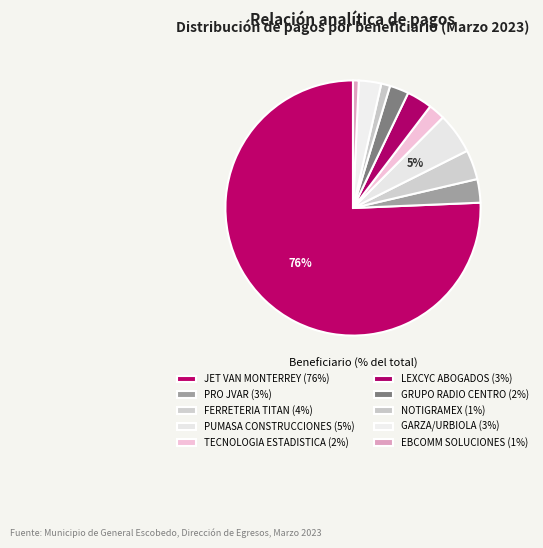

To the nearest percent, what portion does PRO JVAR represent?

3%